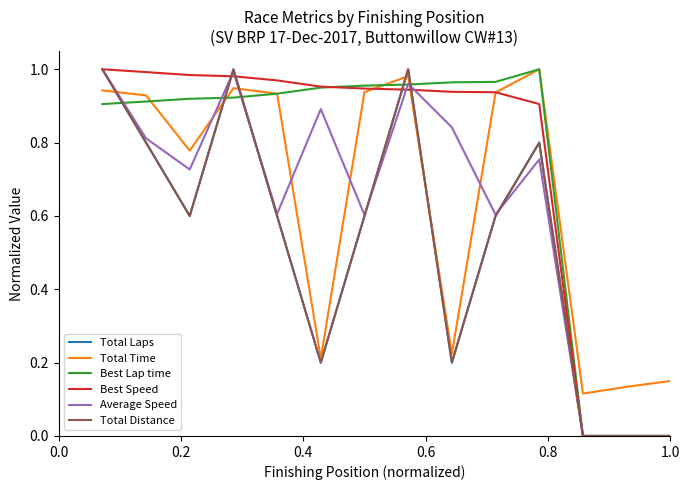

Does the chart have visible grid lines?

No